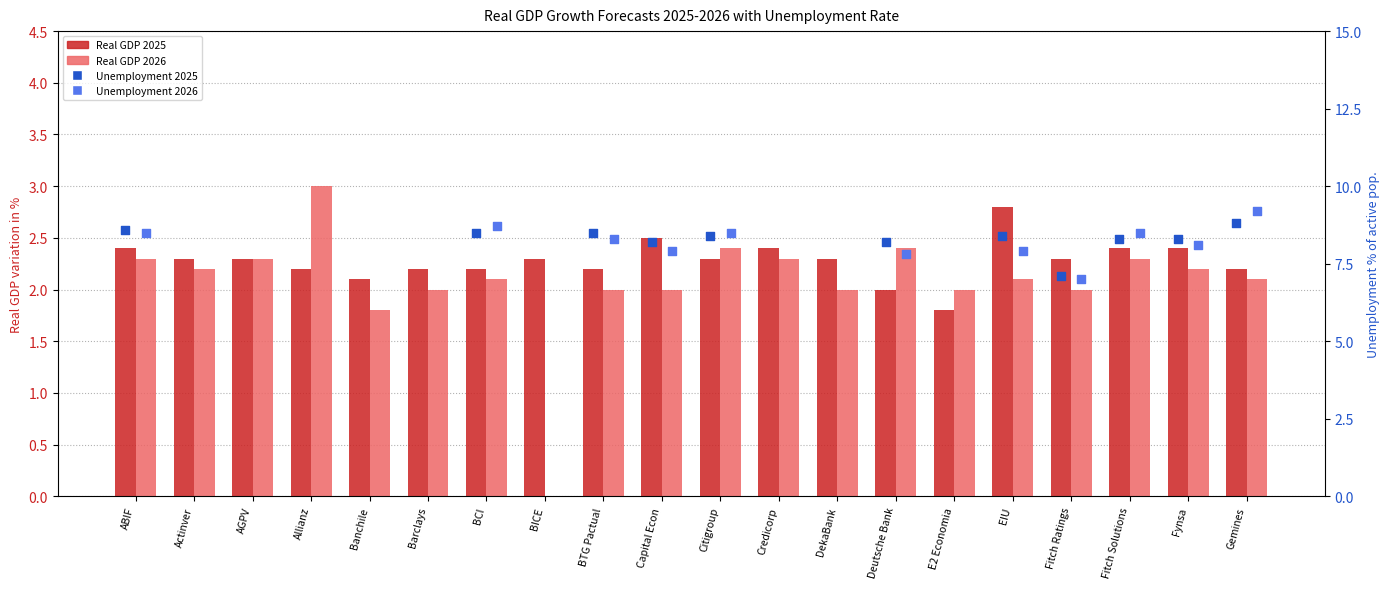

What are all the series names shown in the legend?

Real GDP 2025, Real GDP 2026, Unemployment 2025, Unemployment 2026